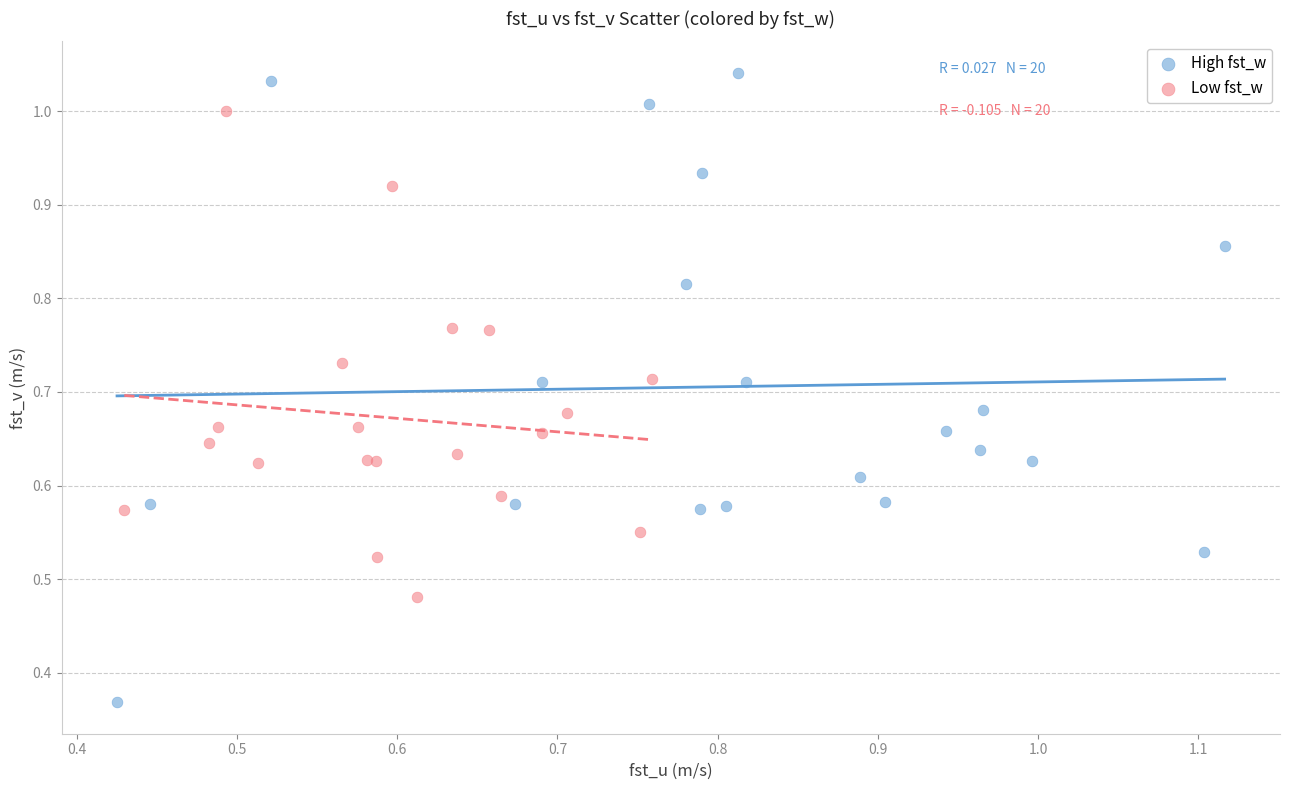

Which series has the largest Y range (max minus min)?

High fst_w